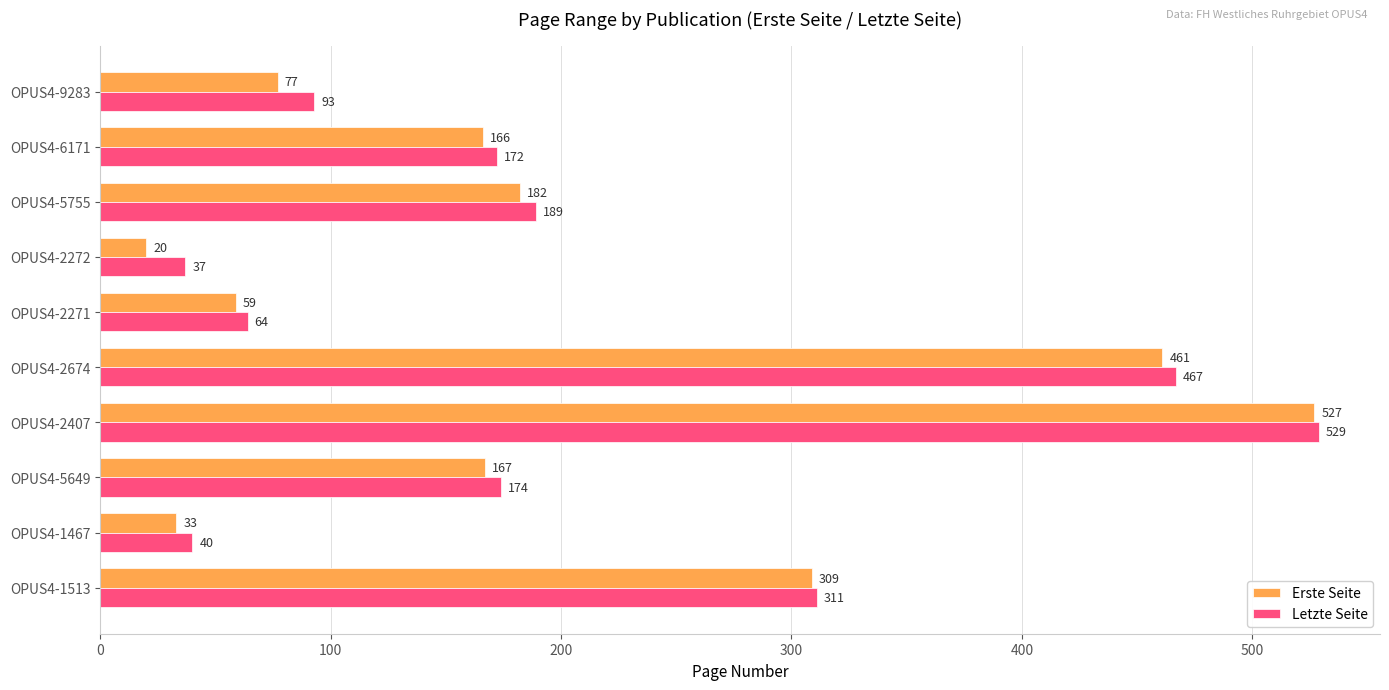

What is the spread (max minus min) of values at OPUS4-2272?

17